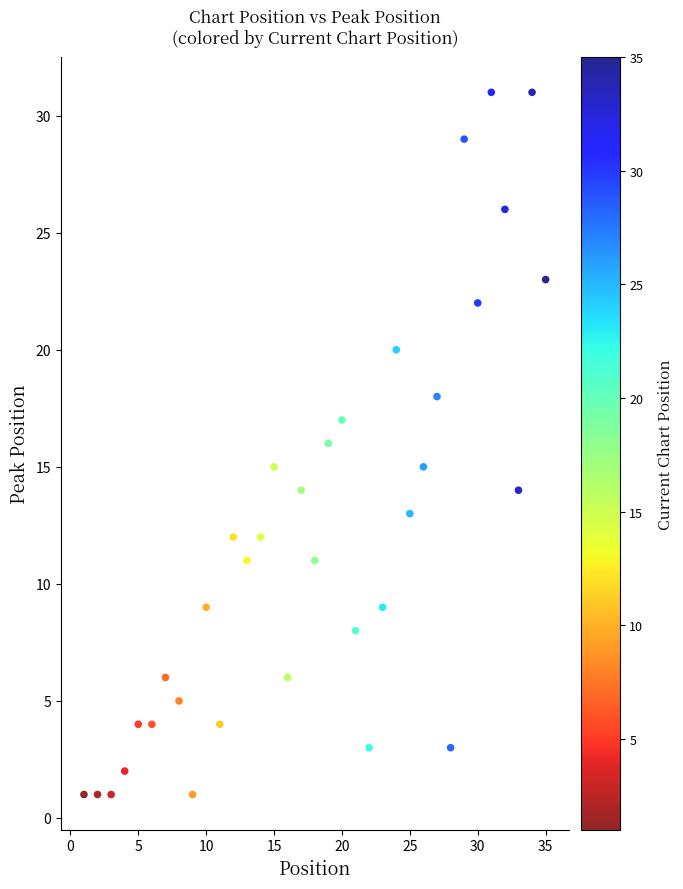

What is the range of X values (max minus min)?

34